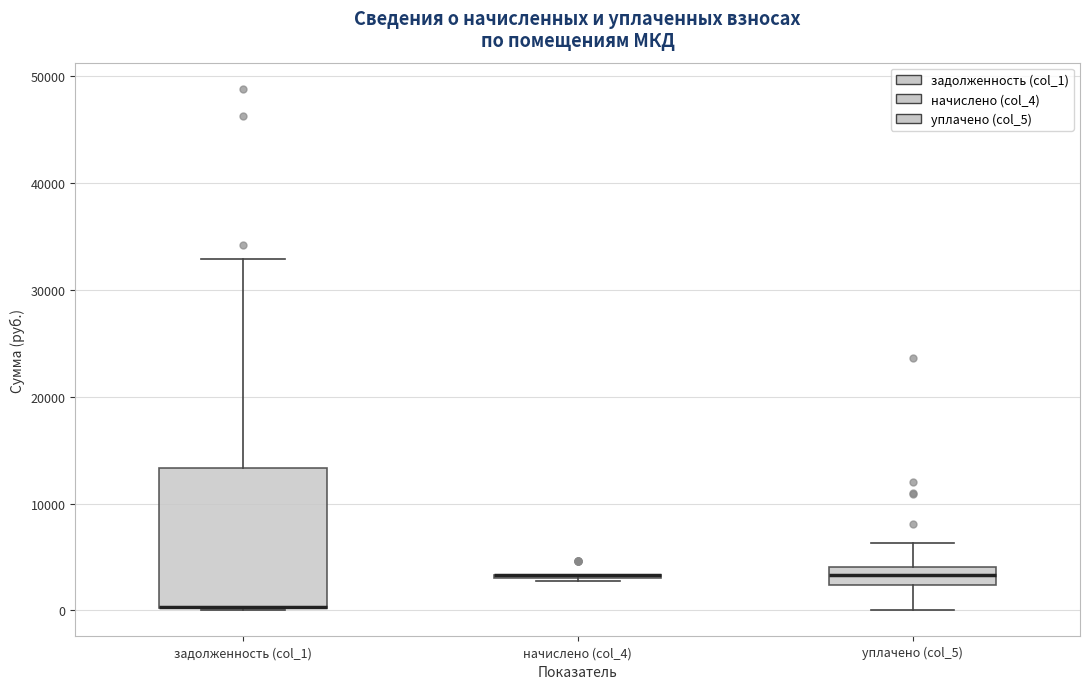

Reading left to right, transcribe this box plot: for each box, give where its median line is, the range the box spans, and where its two whiskers end, as read against the y-axis. The values are not printed on the chart, so give them approximately, as read against the axis.

задолженность (col_1): median 0 (drawn on the box's lower edge), box 0 to 13000, whiskers 0 to 33000
начислено (col_4): box collapsed to a line at 3000, whiskers 3000 to 3000
уплачено (col_5): median 3000, box 2000 to 4000, whiskers 0 to 6000